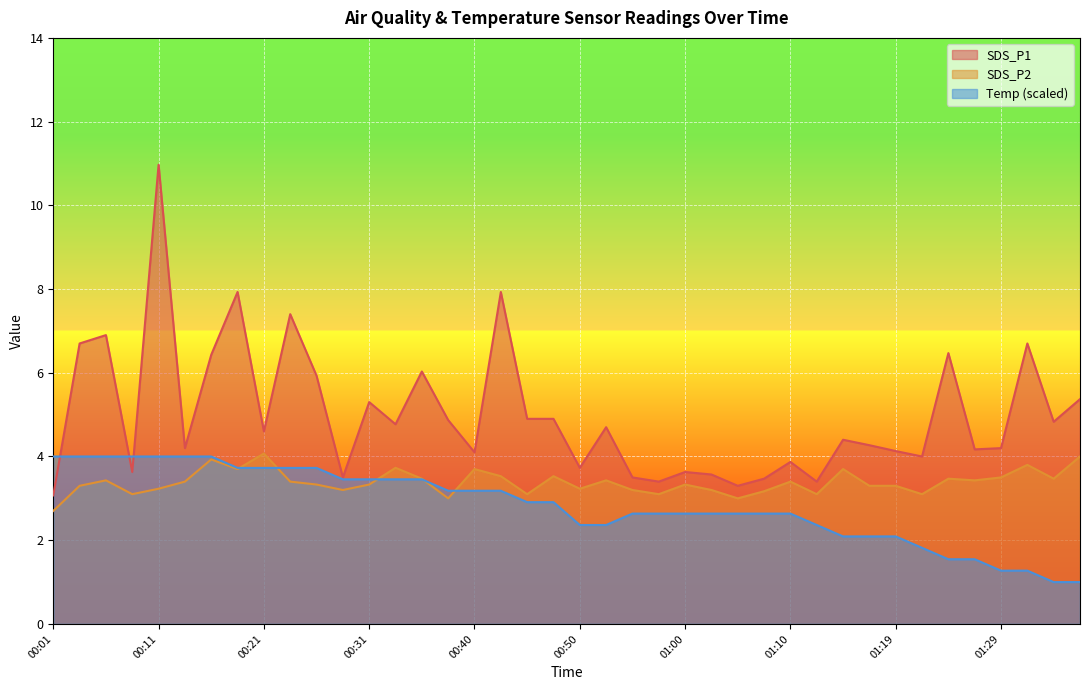

At which category does the chart reach its minimum across all series?

01:34